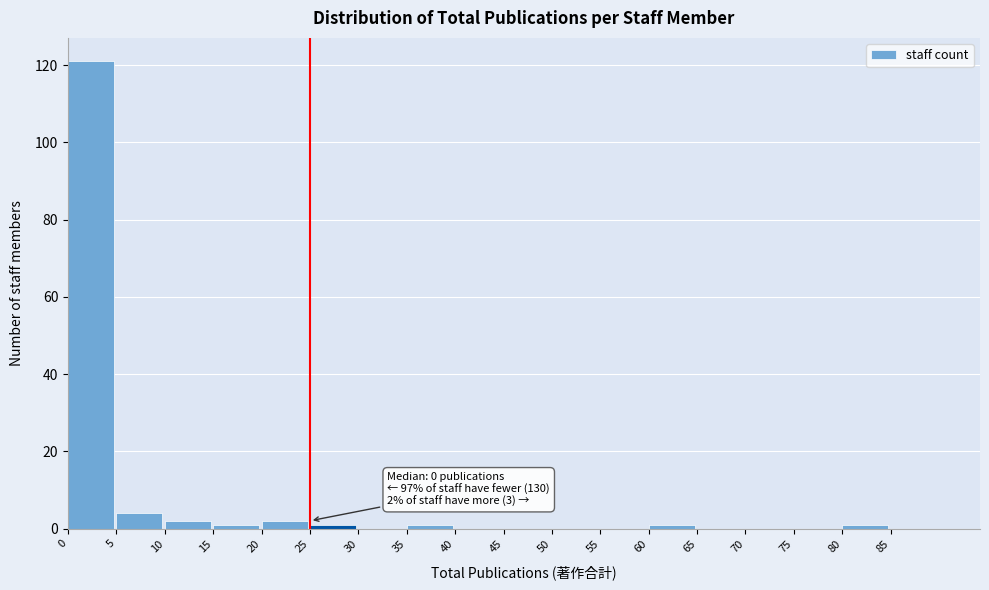

Which range on the x-axis has the tallest bar?

0 to 5